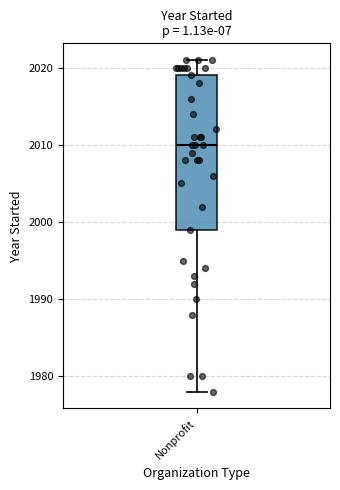

Transcribe this box plot: give where the median line is, the range the box spans, and where the two whiskers end, as read against the y-axis. The values are not printed on the chart, so give them approximately, as read against the axis.

median 2010, box 1999 to 2019, whiskers 1978 to 2021